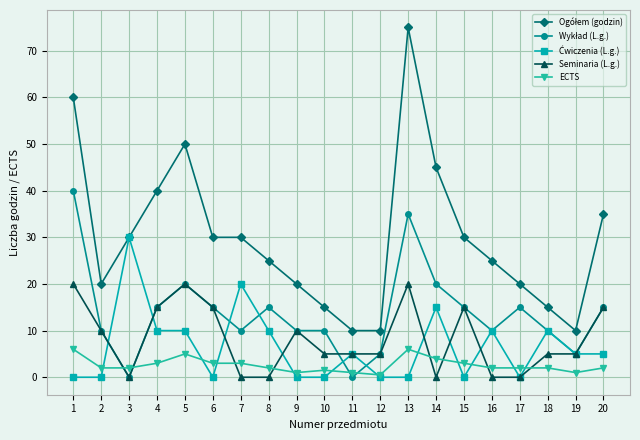

What is the greatest value displayed?

75.0